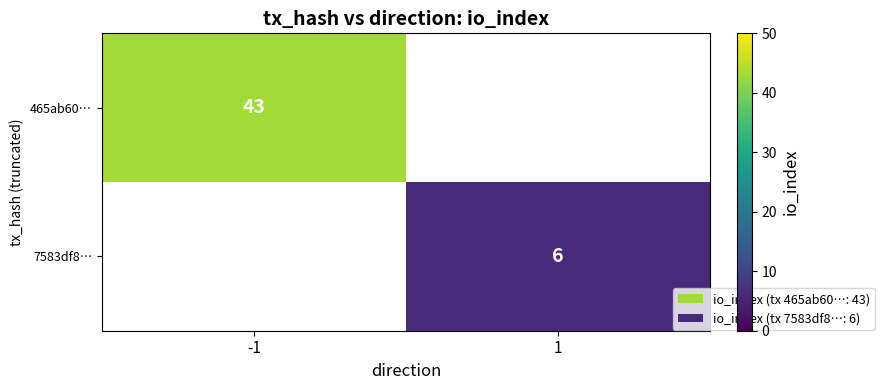

At which label does 465ab60… reach its minimum?

-1